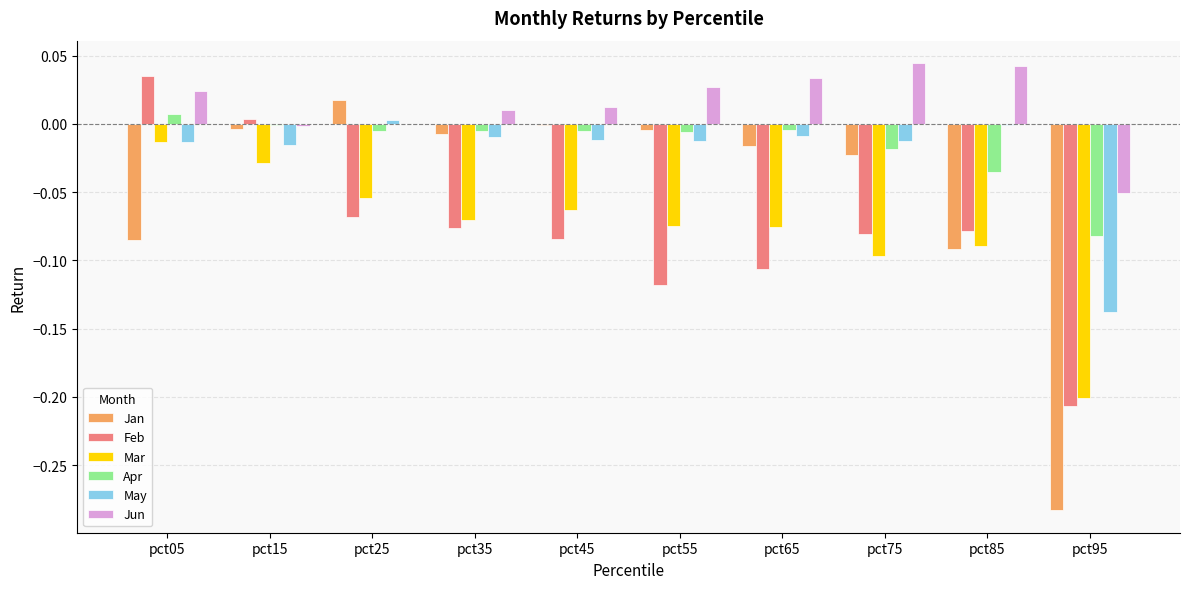

What are all the series names shown in the legend?

Jan, Feb, Mar, Apr, May, Jun